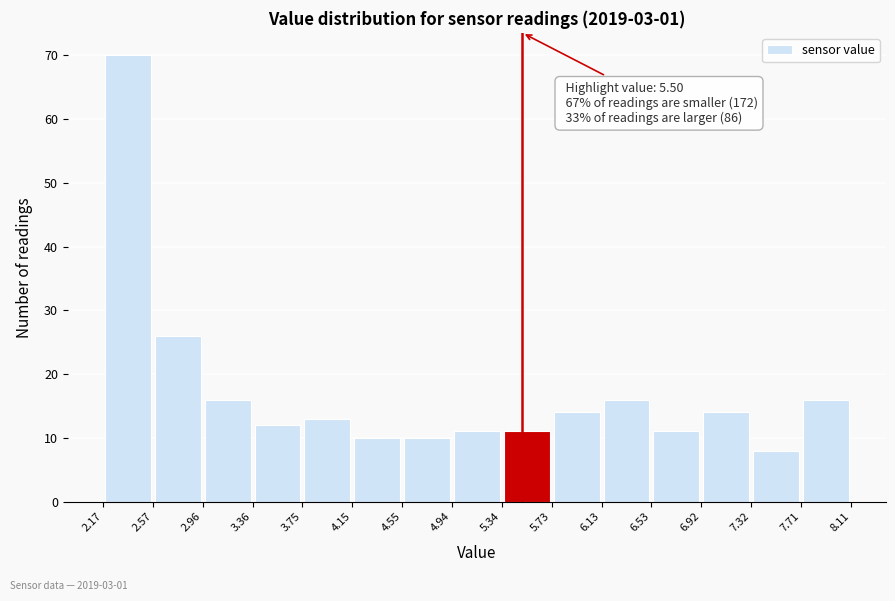

Over which range of the x-axis is the bar tallest?

2.17 to 2.57